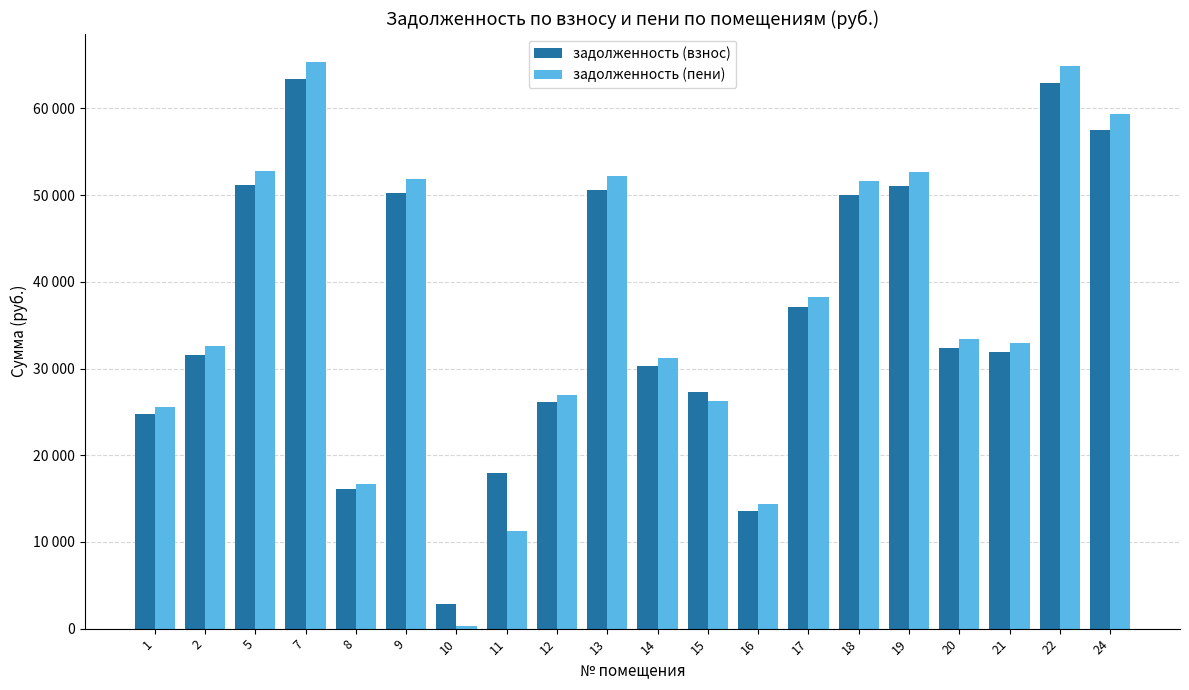

Does the chart contain stacked bars?

No